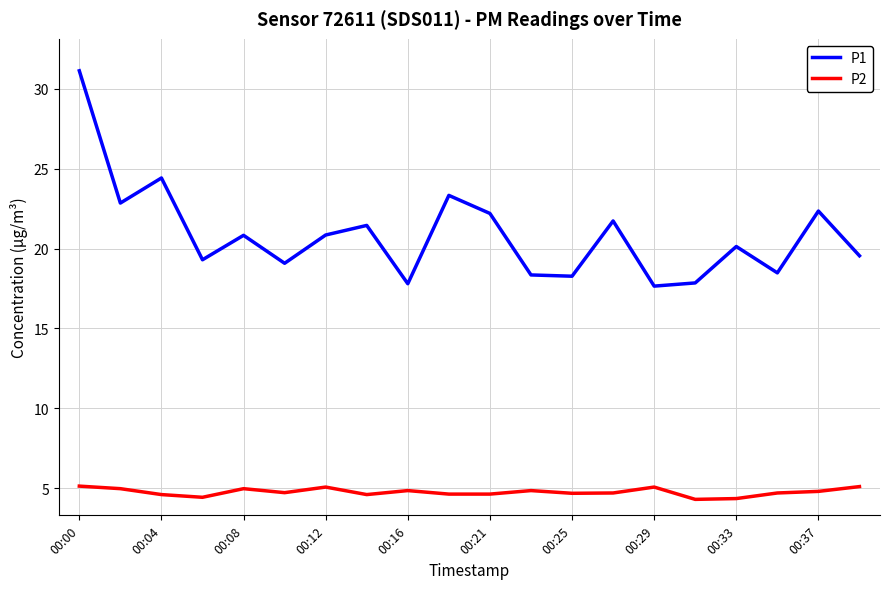

Which series has the widest spread of values?

P1